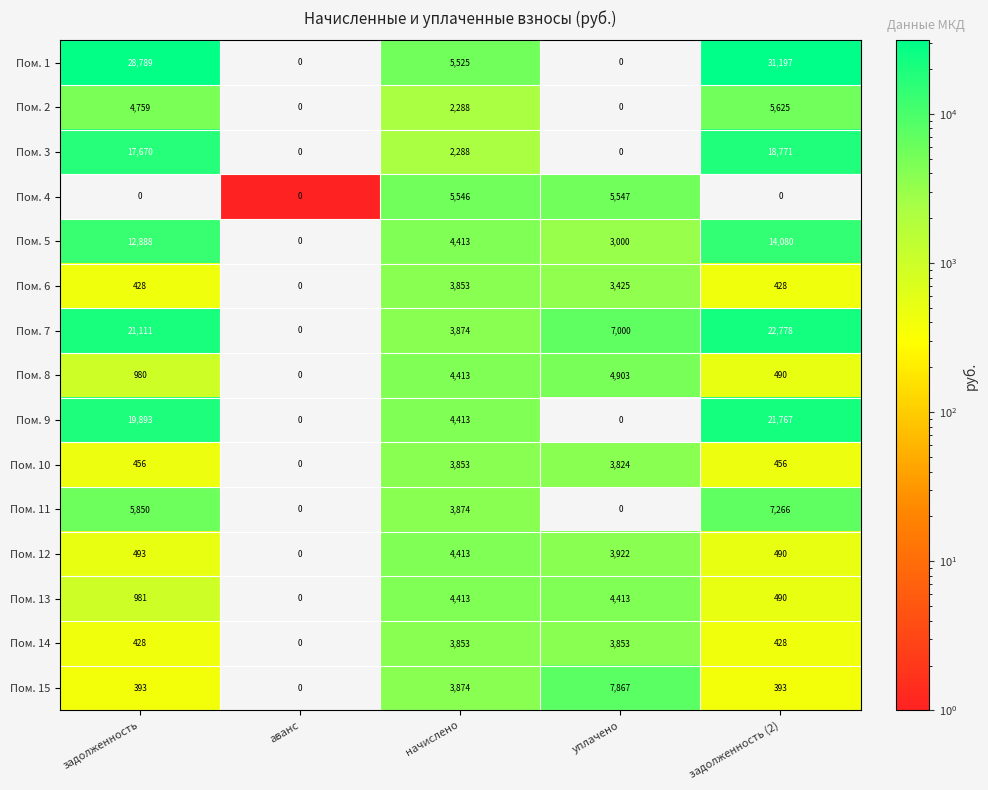

The value of Пом. 1 at аванс is 0. True or false?

True